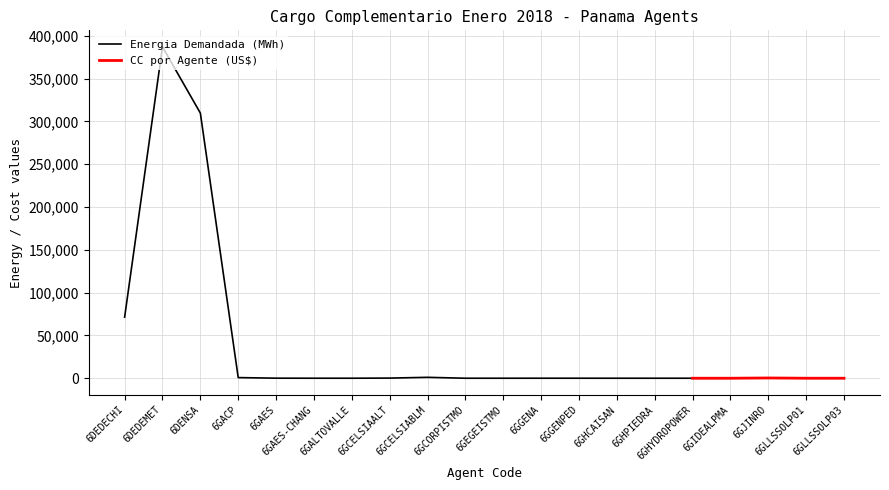

True or false: the data has more than 0 interior local peaks.

True